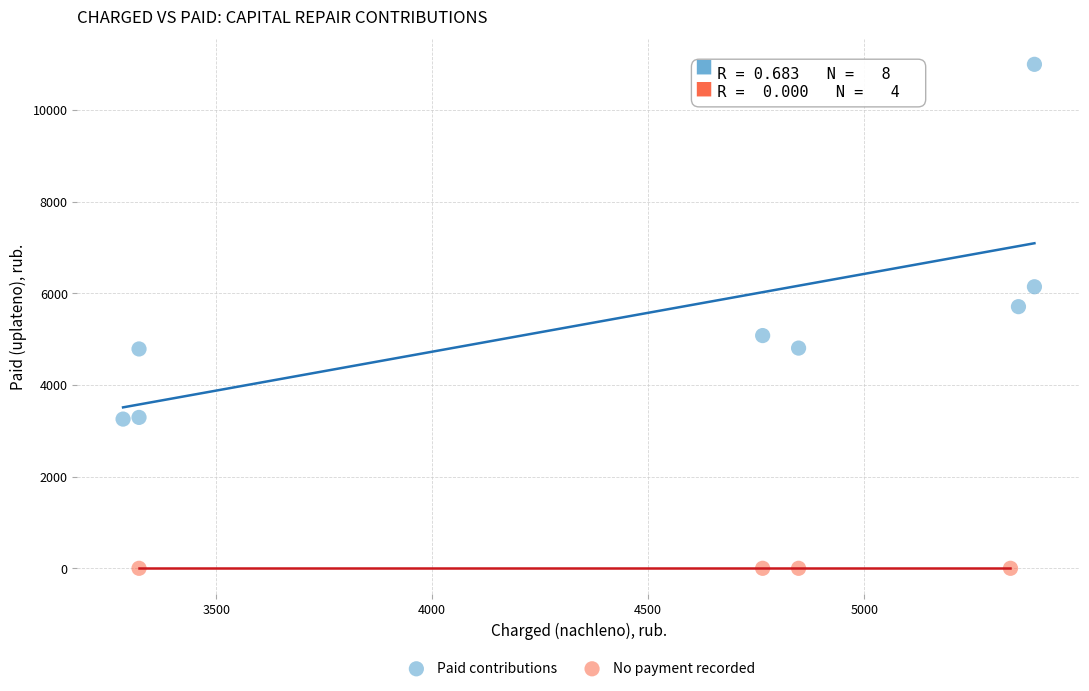

Which series contains the lowest Y value?

No payment recorded